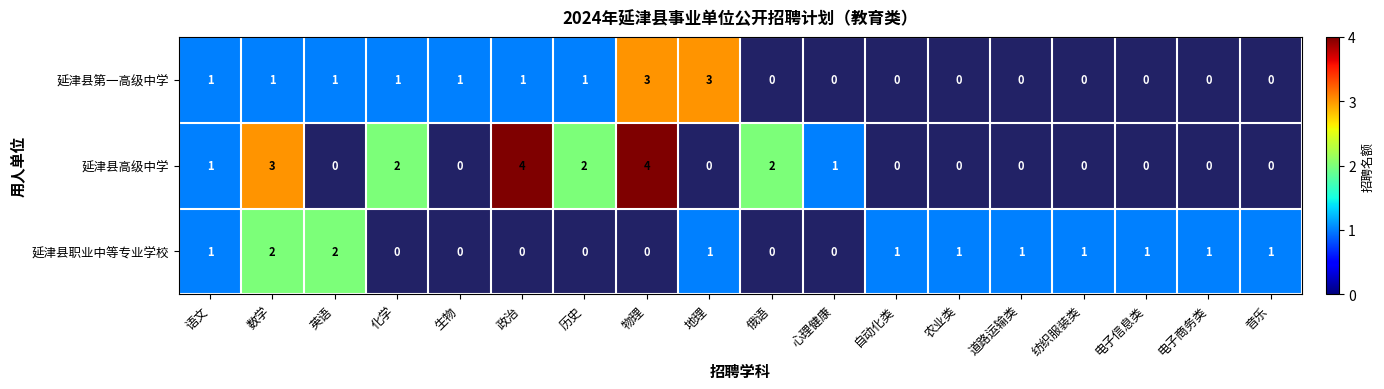

The 延津县第一高级中学 series shows 0 at 化学. True or false?

False